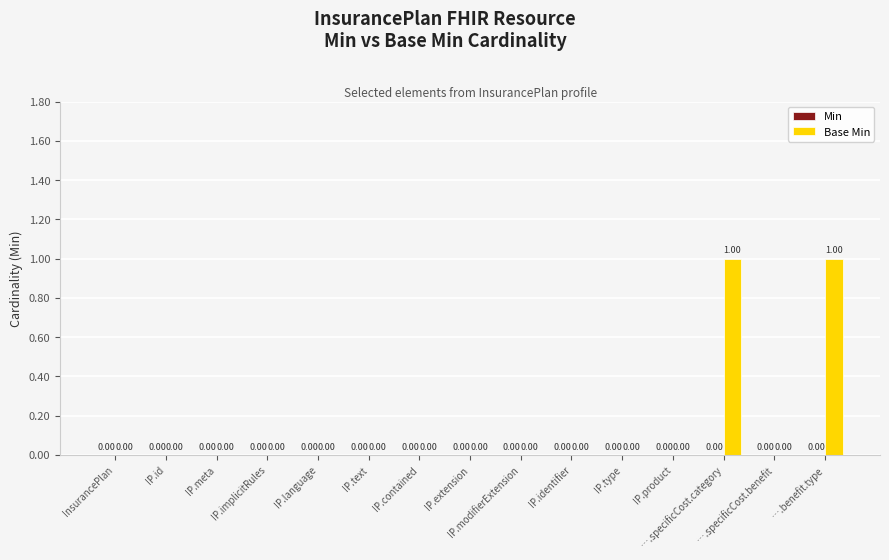

Reading left to right, transcribe all the data shown in this chart.

Min: InsurancePlan=0	IP.id=0	IP.meta=0	IP.implicitRules=0	IP.language=0	IP.text=0	IP.contained=0	IP.extension=0	IP.modifierExtension=0	IP.identifier=0	IP.type=0	IP.product=0	….specificCost.category=0	….specificCost.benefit=0	….benefit.type=0
Base Min: InsurancePlan=0	IP.id=0	IP.meta=0	IP.implicitRules=0	IP.language=0	IP.text=0	IP.contained=0	IP.extension=0	IP.modifierExtension=0	IP.identifier=0	IP.type=0	IP.product=0	….specificCost.category=1	….specificCost.benefit=0	….benefit.type=1